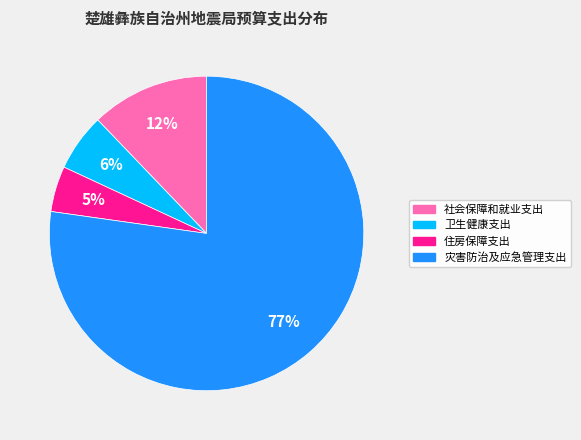

To the nearest percent, what percentage of the pie is 卫生健康支出?

6%